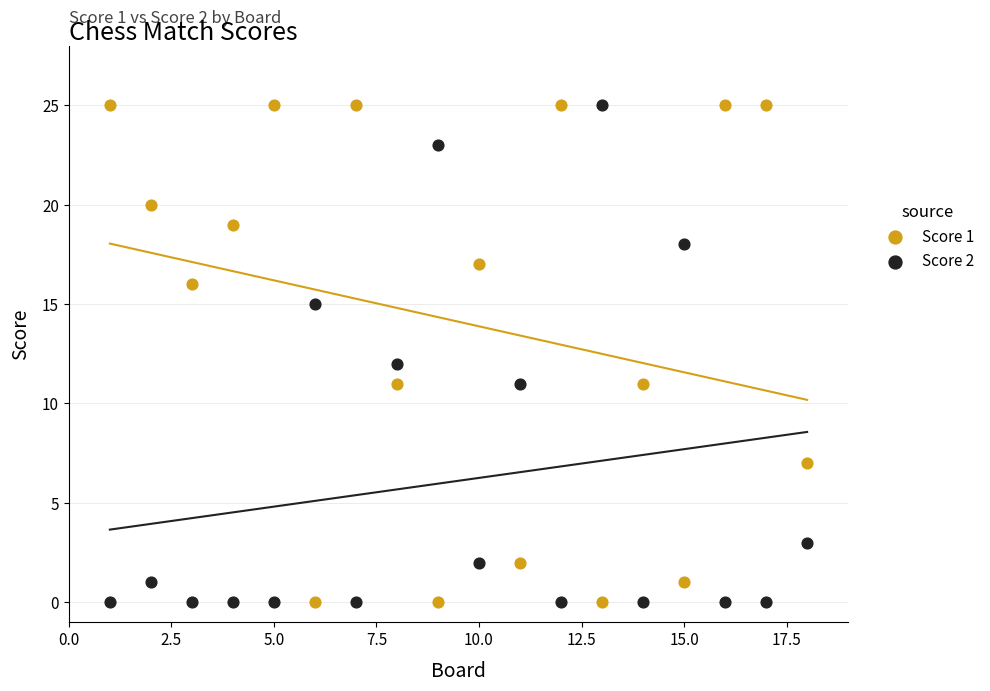

What is the X range (max minus min) for the scatter plot?

17